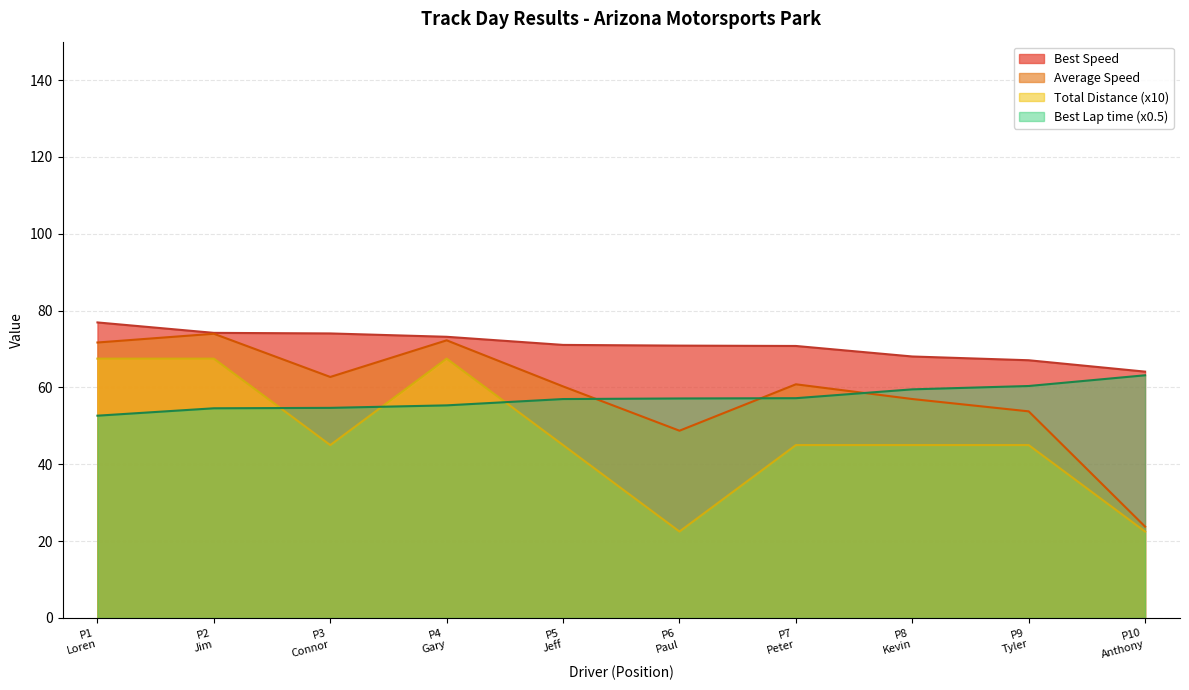

True or false: Total Distance (x10) and Best Speed intersect in this chart.

False